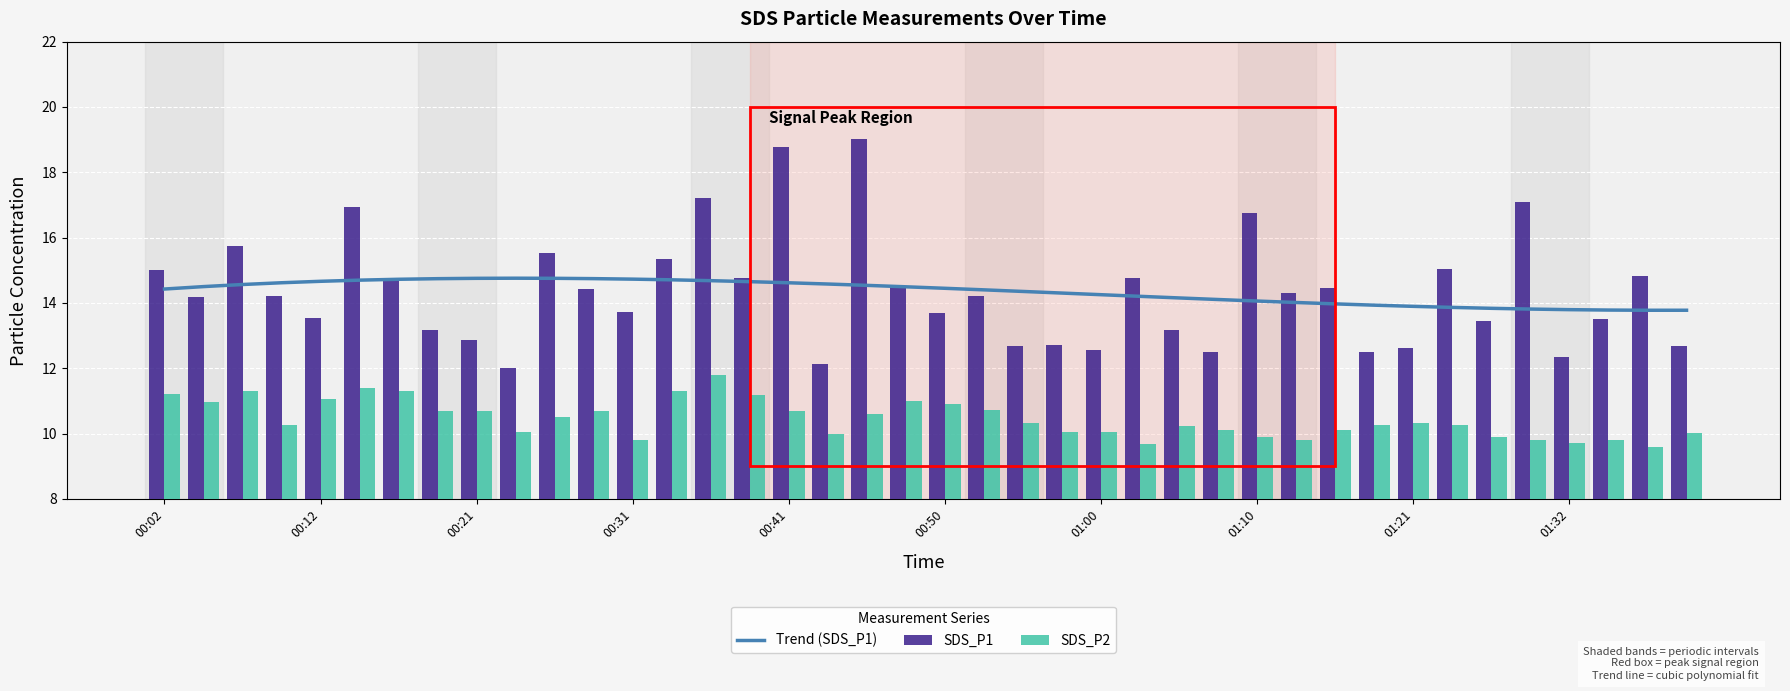

How many distinct data groups are displayed?

3